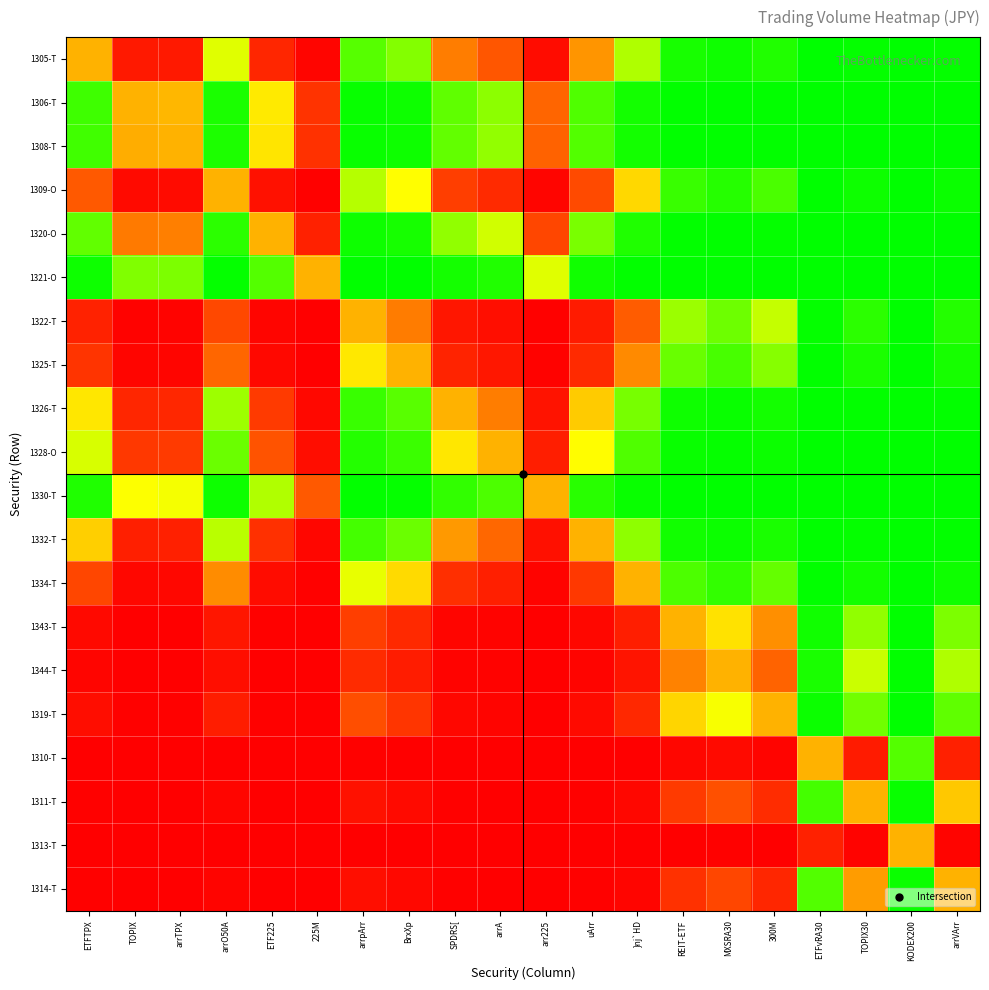

What is the spread (max minus min) of values at 300M?

1.0